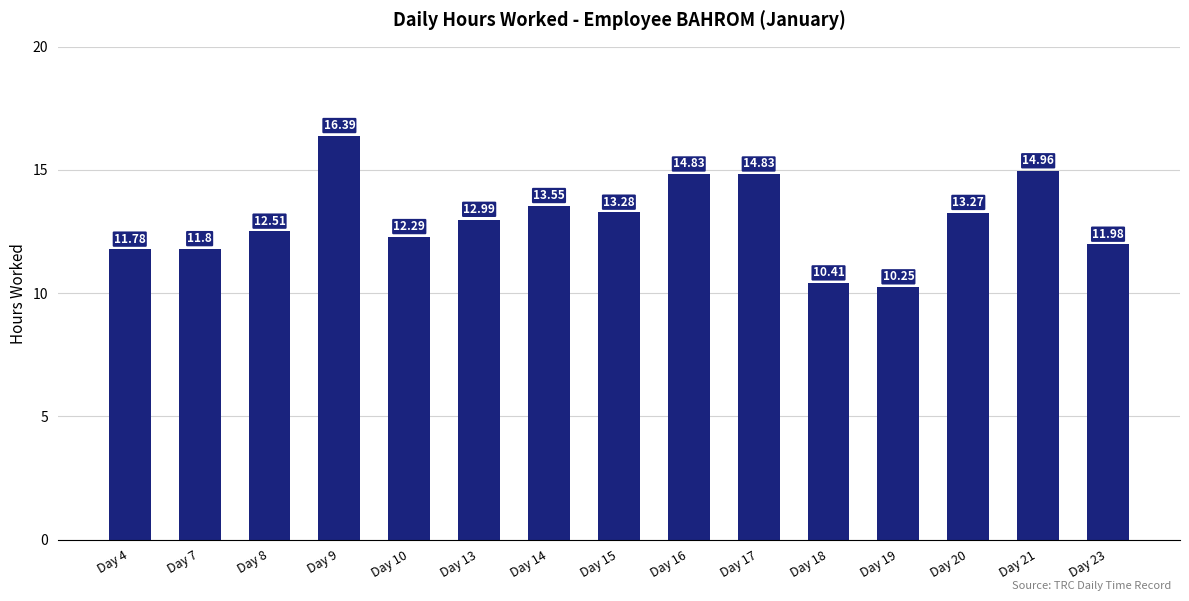

What is the difference between the values at Day 18 and Day 13?

2.6